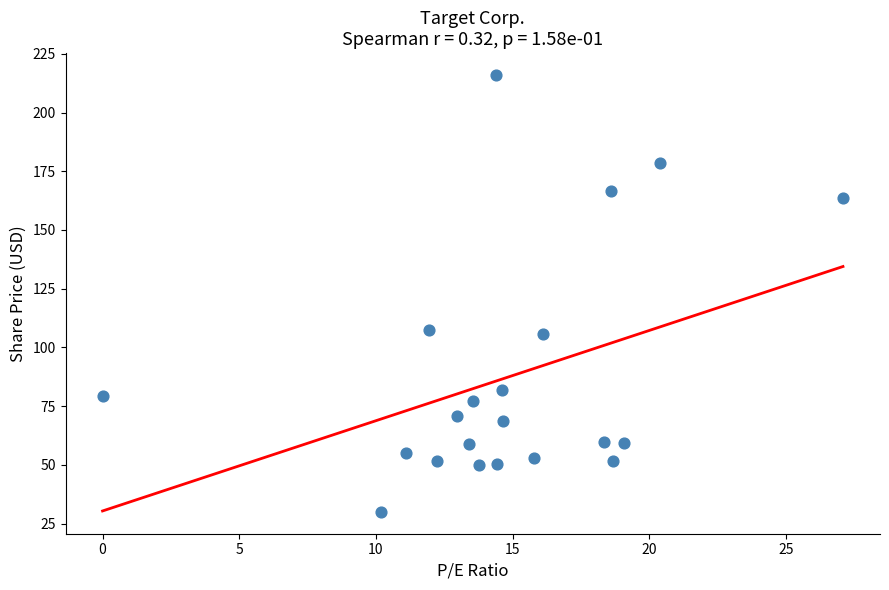

What is the range of Y values (max minus min)?

186.0